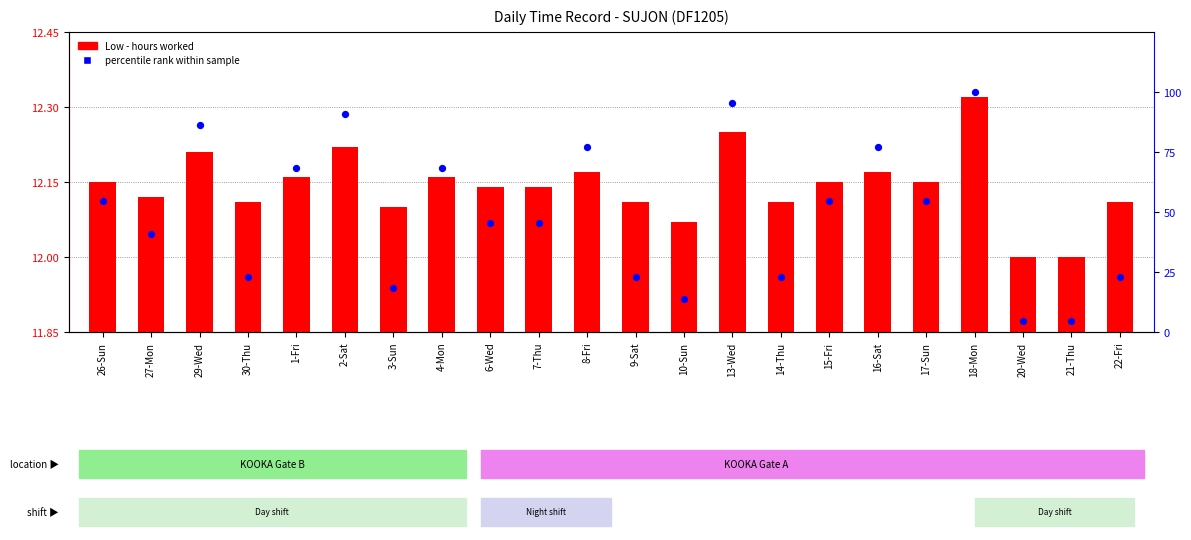

At how many categories does at least one series exceed 28?

14